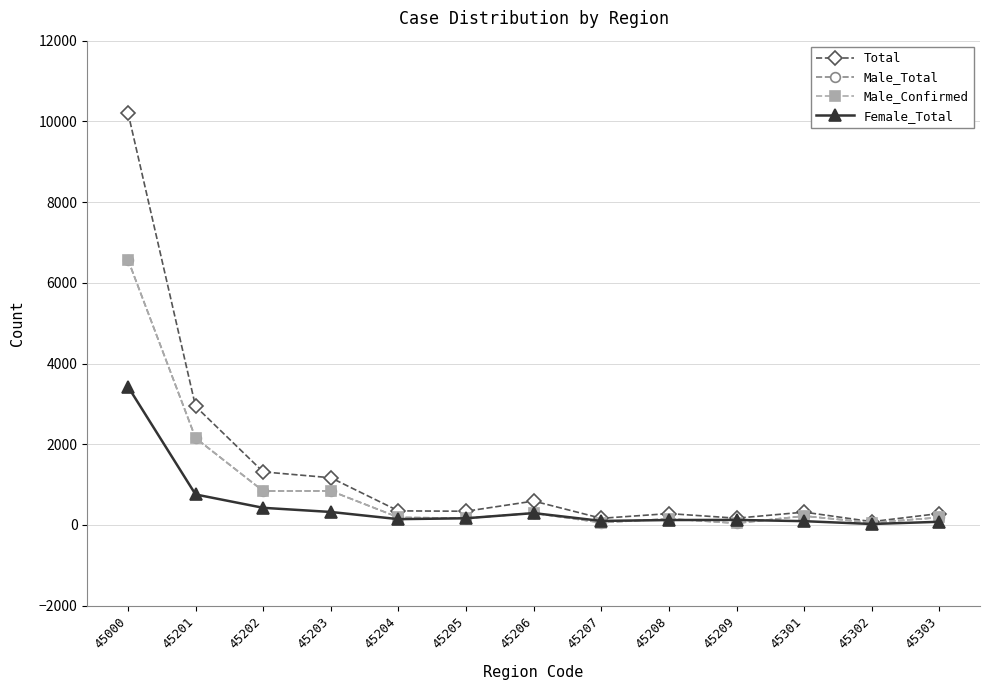

Is the value of Total at 45208 greater than the value of Male_Total at 45000?

No